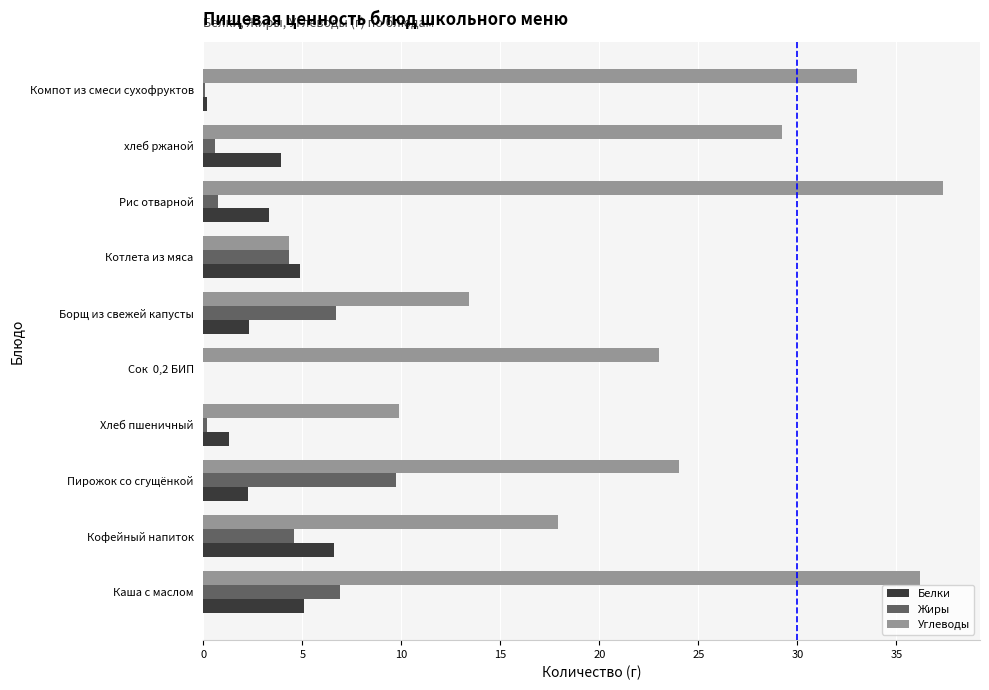

What is the approximate value of Жиры at Кофейный напиток?

4.6